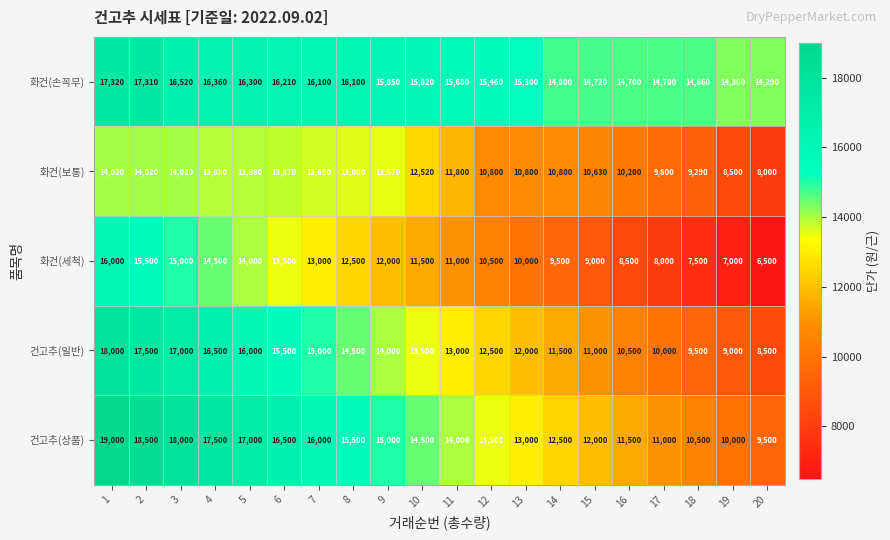

True or false: 화건(세척) has a value of 9852 at 1.

False